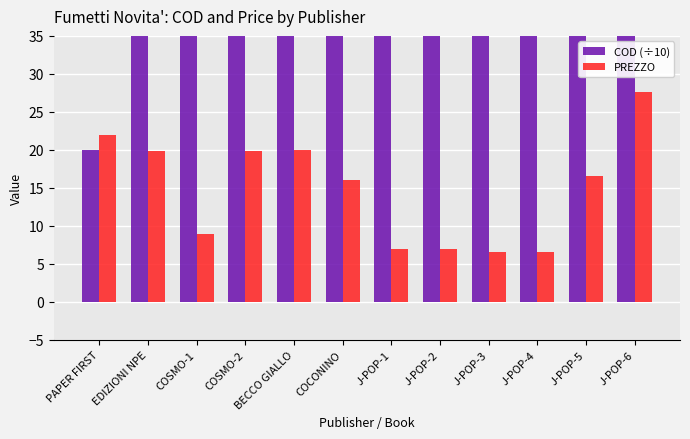

How many bars are there in each group?

2